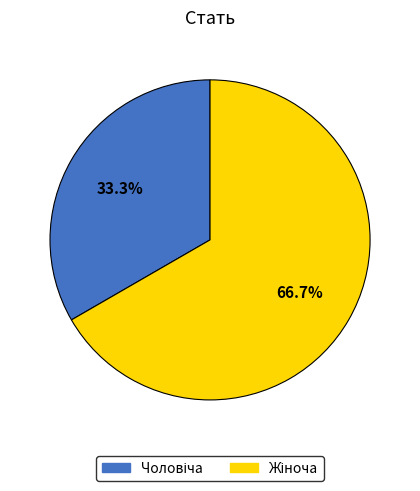

How many slices are in this pie chart?

2